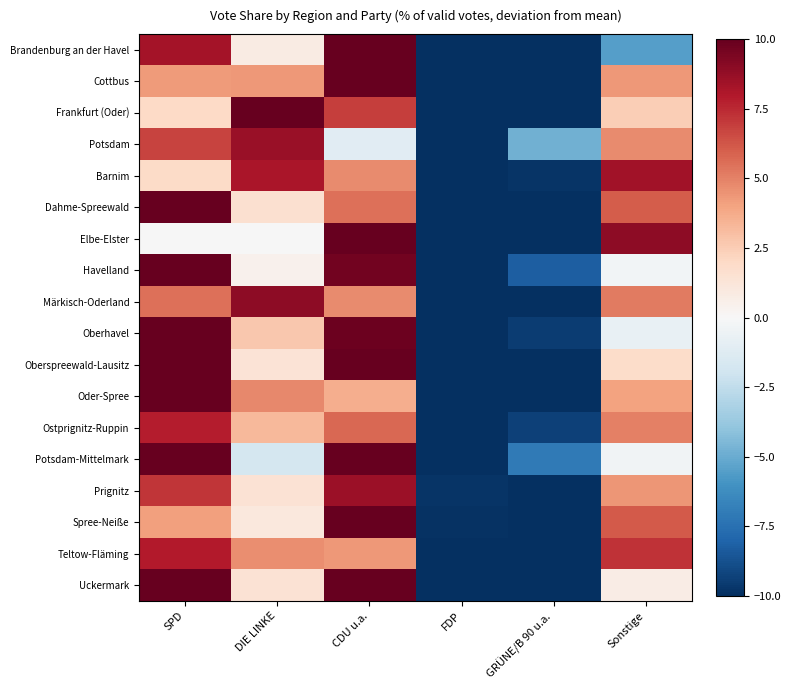

Count the number of categories in the chart.

6